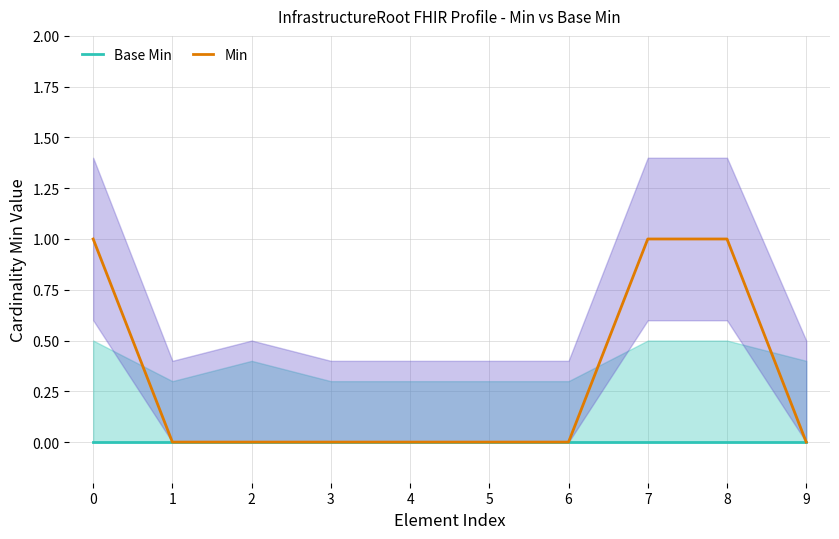

The Base Min series shows 0 at 4. True or false?

True